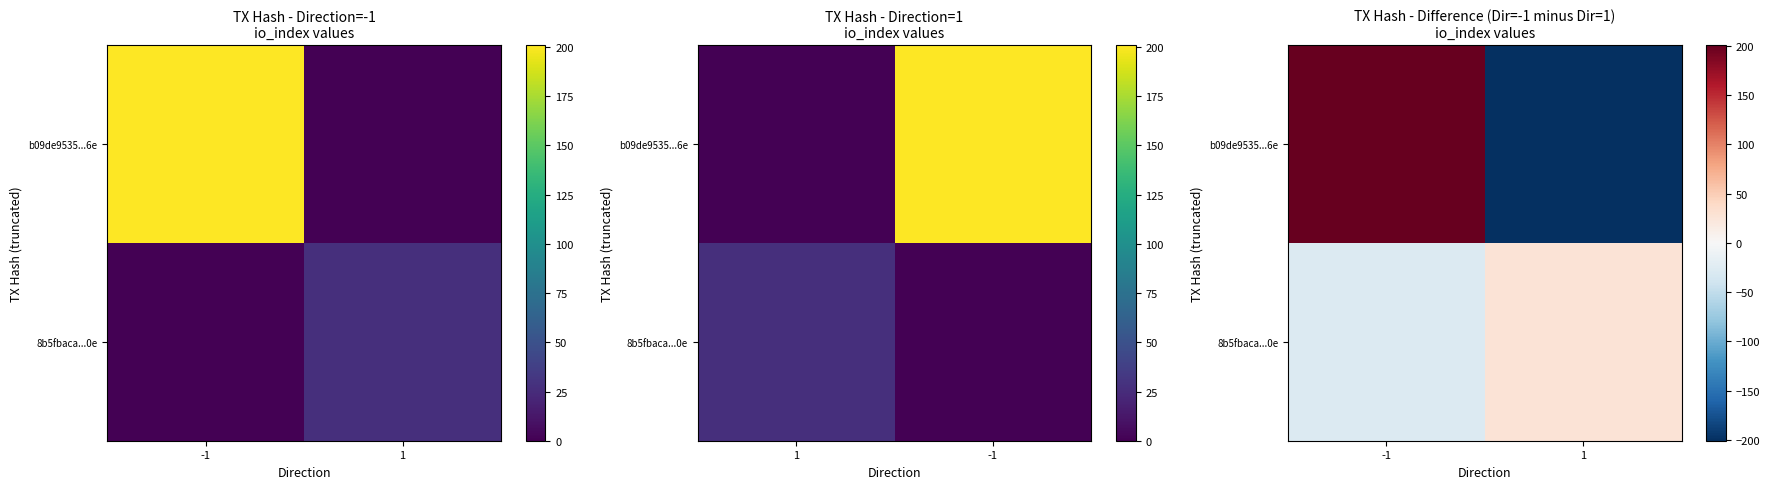

What is the total value across all series at 1?

-174